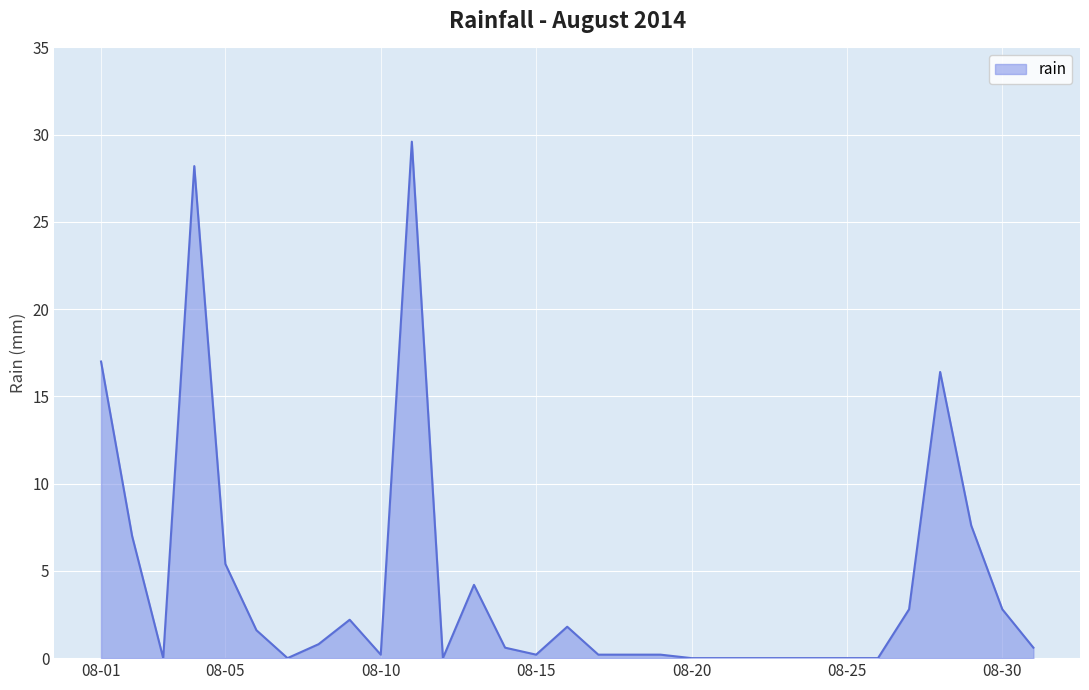

Is this an area chart (filled region under the line)?

Yes